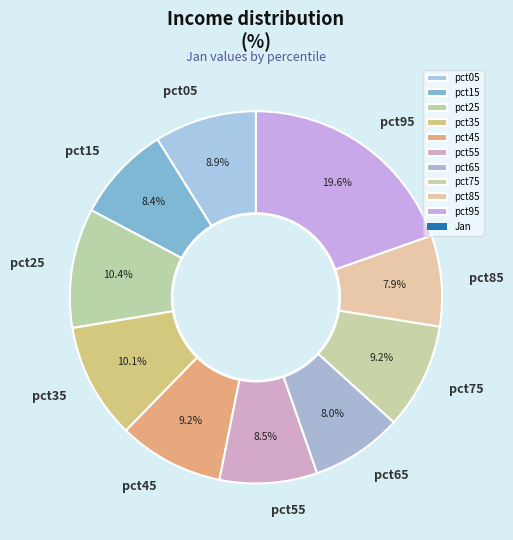

Does any single category account for the majority?

No